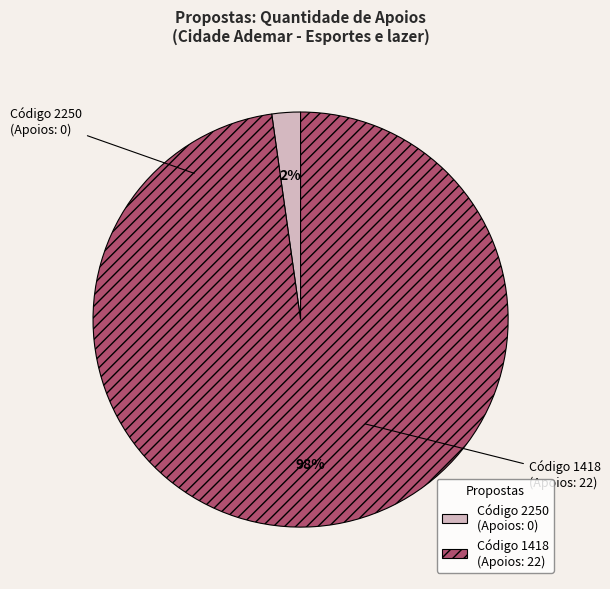

Does any single category account for the majority?

Yes